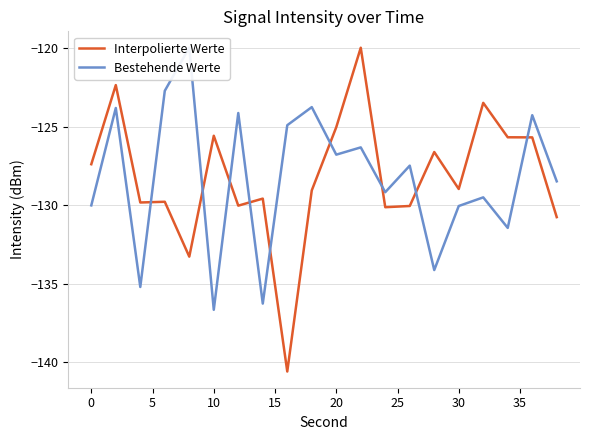

True or false: Bestehende Werte has more than 0 interior local peaks.

True